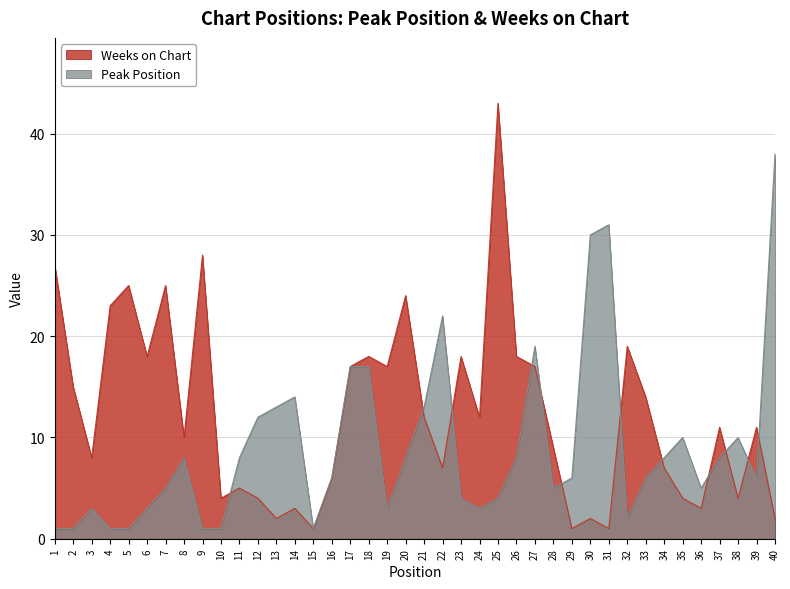

Between 23 and 20, which is larger?

20